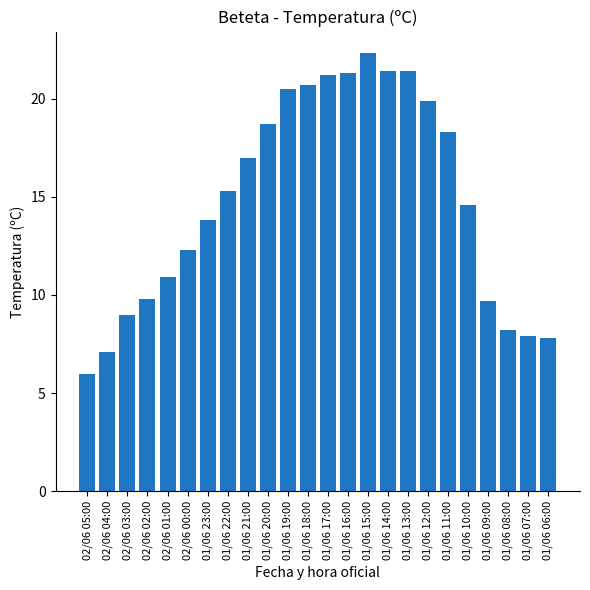

At which category does the chart reach its minimum across all series?

02/06 05:00